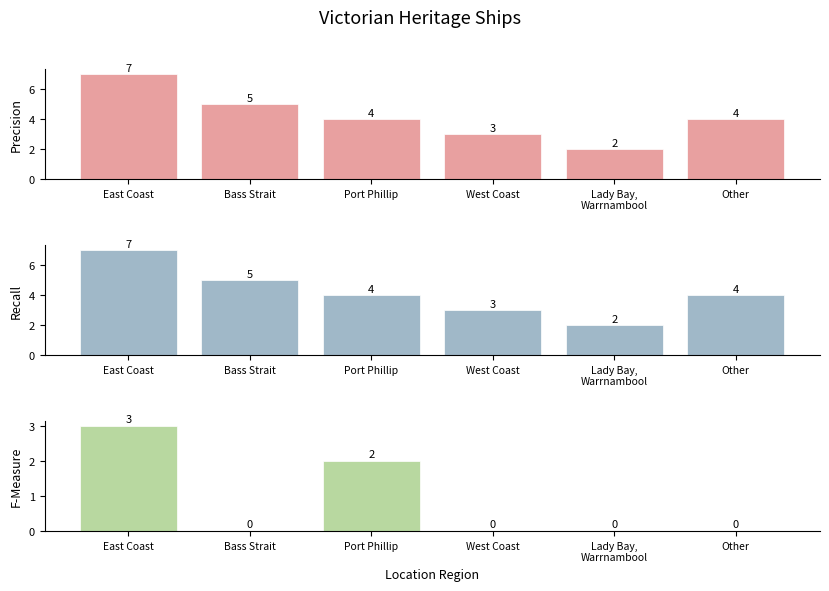

The value of Heritage Authority Count at Bass Strait is 8. True or false?

False